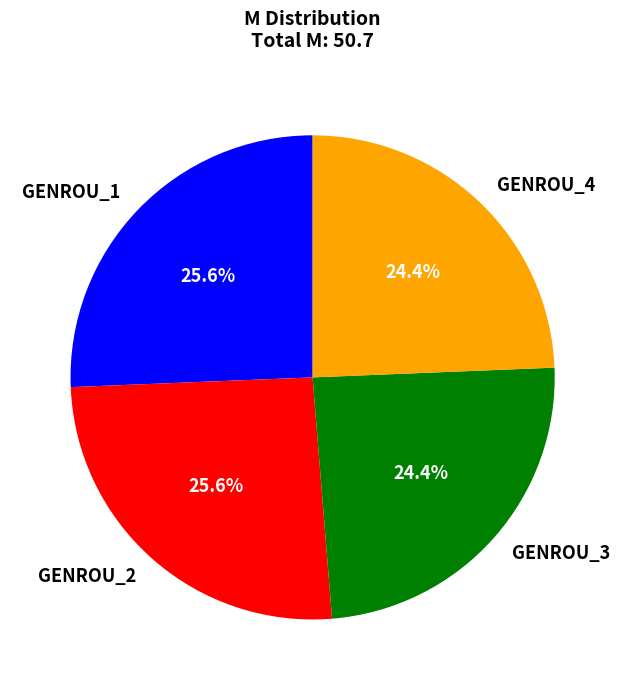

What percentage do GENROU_3 and GENROU_1 together represent?

50.0%